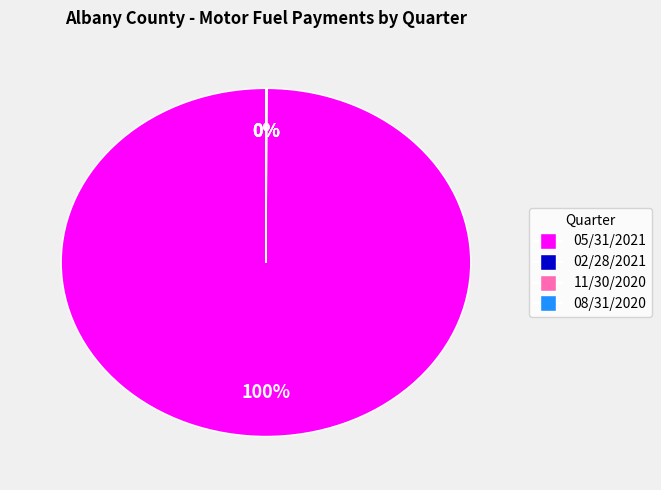

Does any single category account for the majority?

Yes